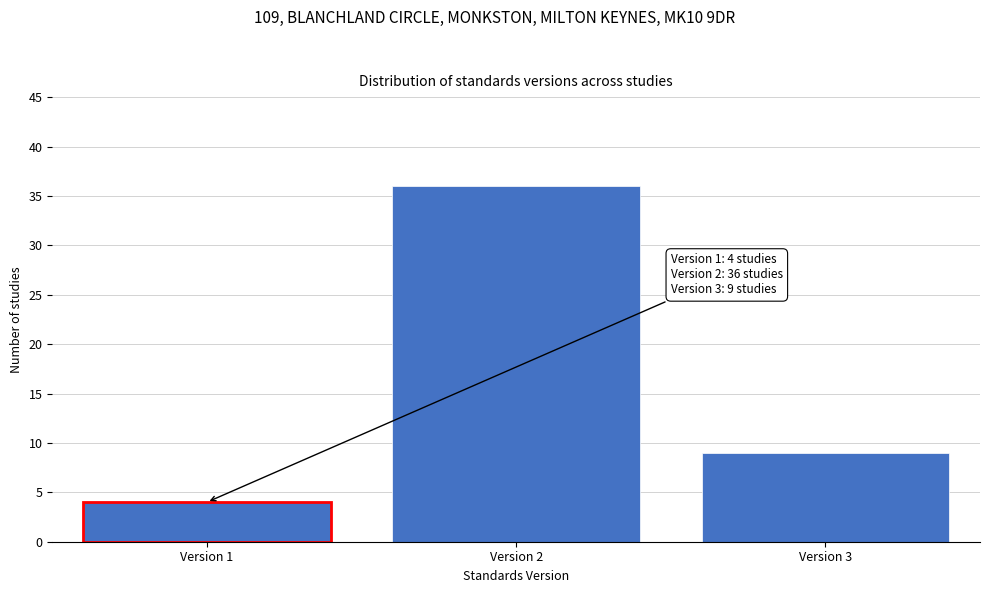

Reading left to right, transcribe all the data shown in this chart.

Version 1=4	Version 2=36	Version 3=9